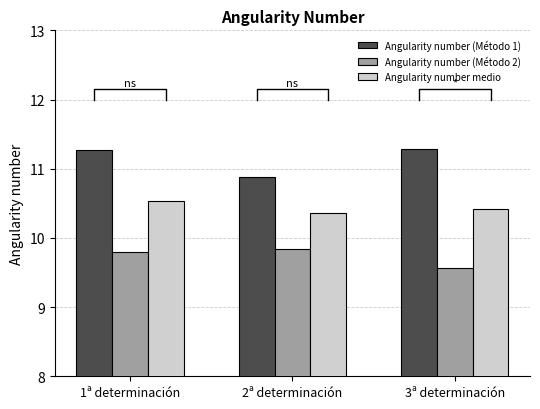

What is the difference between the Angularity number medio values at 1ª determinación and 3ª determinación?

0.1